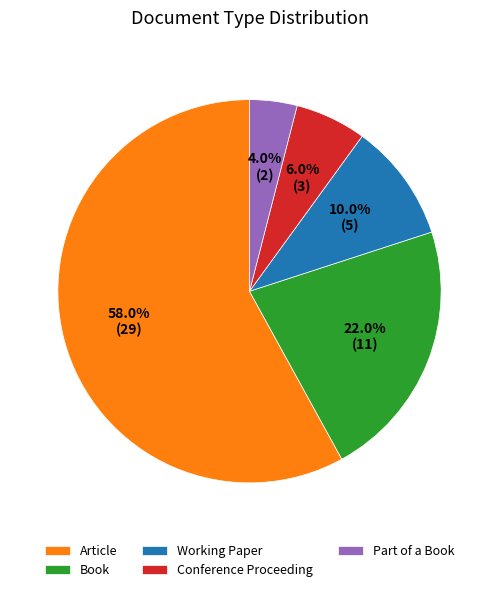

Is it true that Conference Proceeding is 6% of the pie?

True